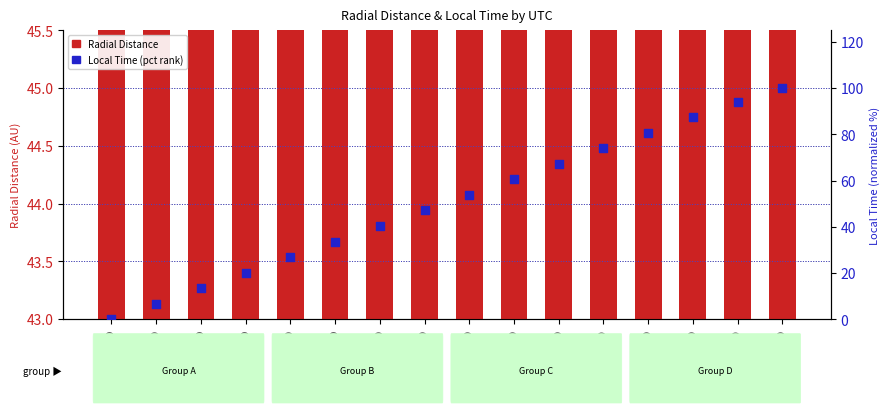

Is the value of Local_Time (percentile) at 2006-001T00:30 greater than the value of Radial_Distance at 2006-001T11:30?

No